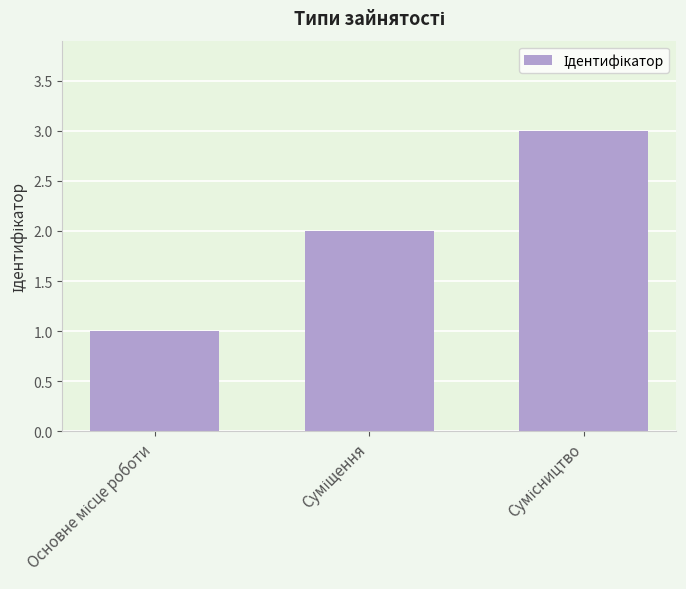

What is the greatest value displayed?

3